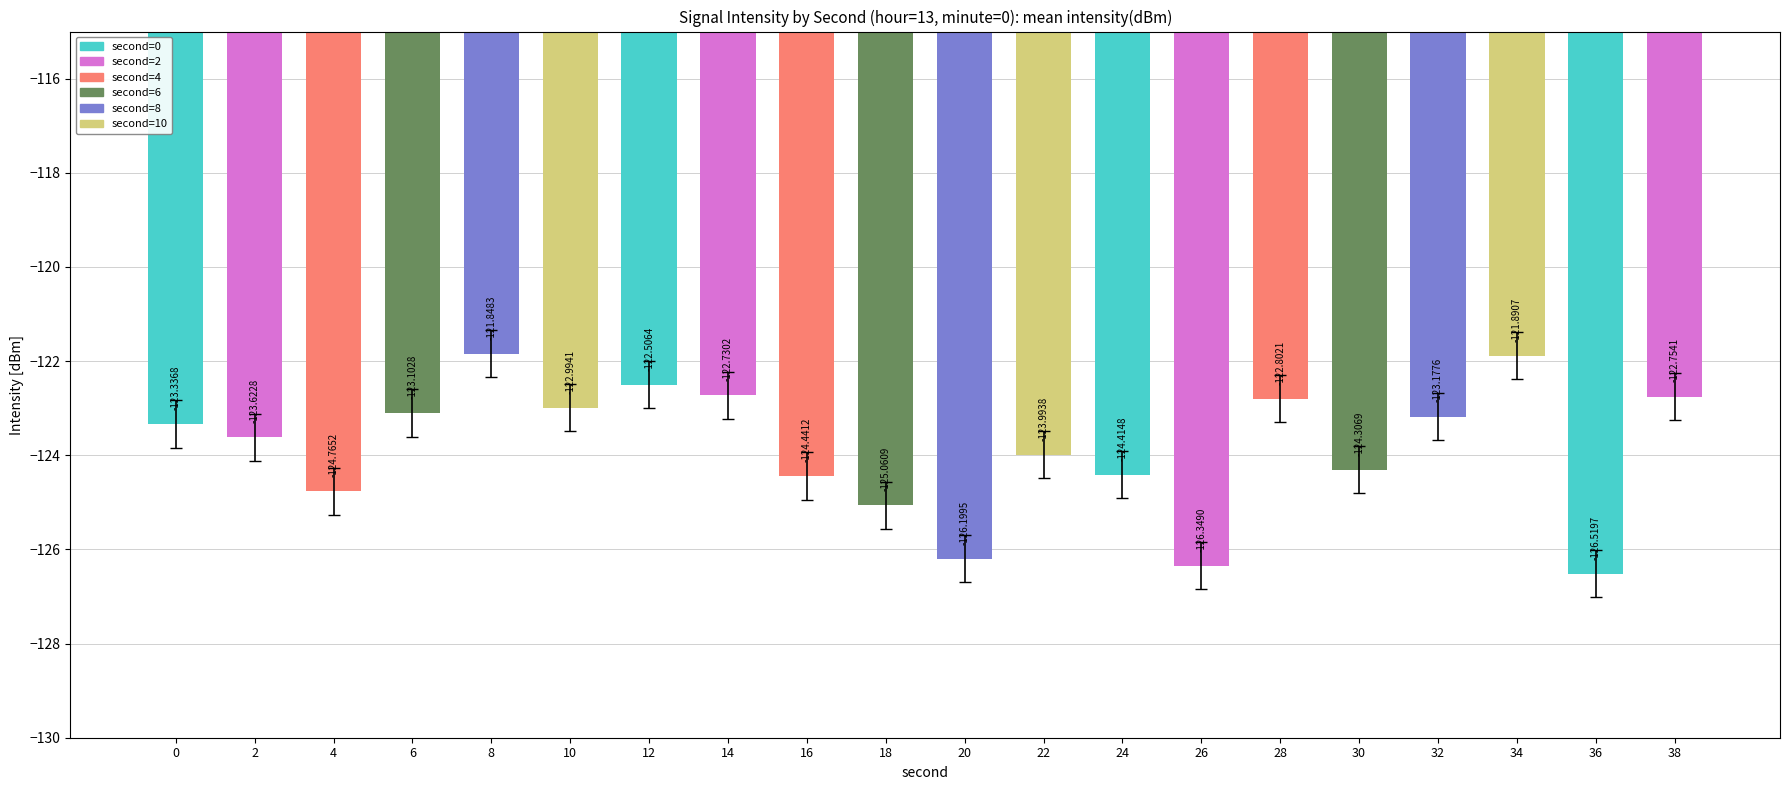

Reading left to right, list all the values displayed in this chart.

0=-123.3	2=-123.6	4=-124.8	6=-123.1	8=-121.8	10=-123.0	12=-122.5	14=-122.7	16=-124.4	18=-125.1	20=-126.2	22=-124.0	24=-124.4	26=-126.3	28=-122.8	30=-124.3	32=-123.2	34=-121.9	36=-126.5	38=-122.8